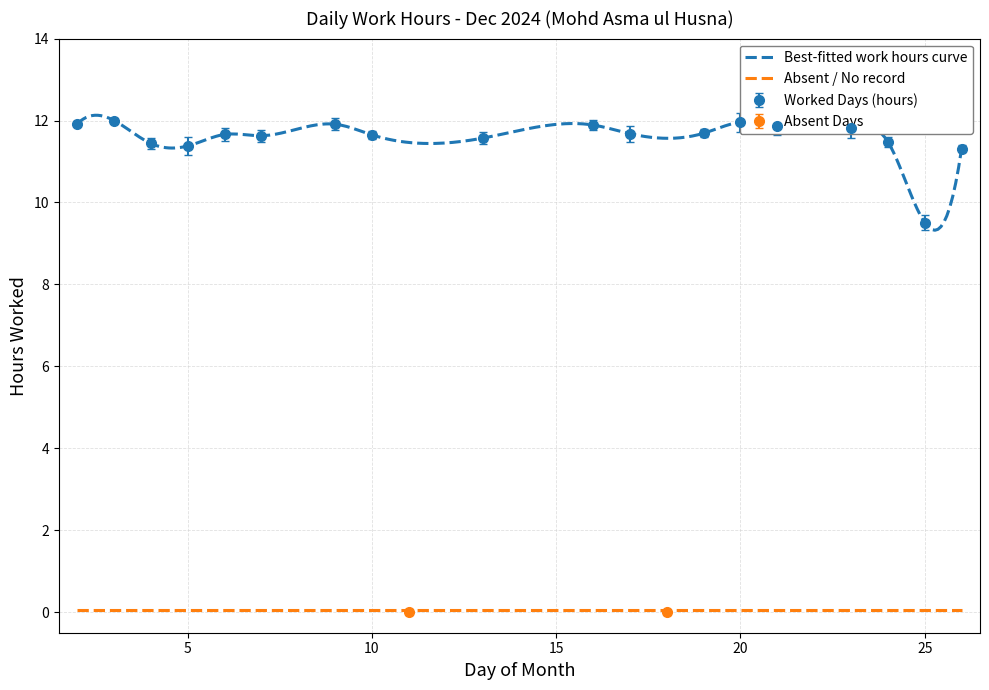

How many points are higher than both their immediate neighbors (excluding endpoints)?

5